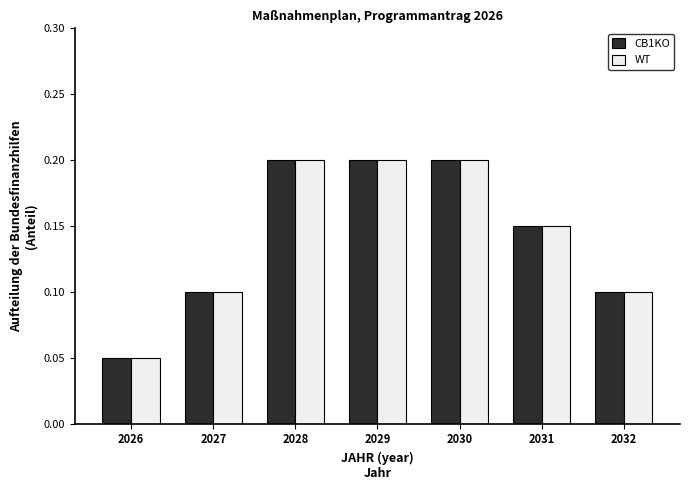

Are the bars horizontal?

No